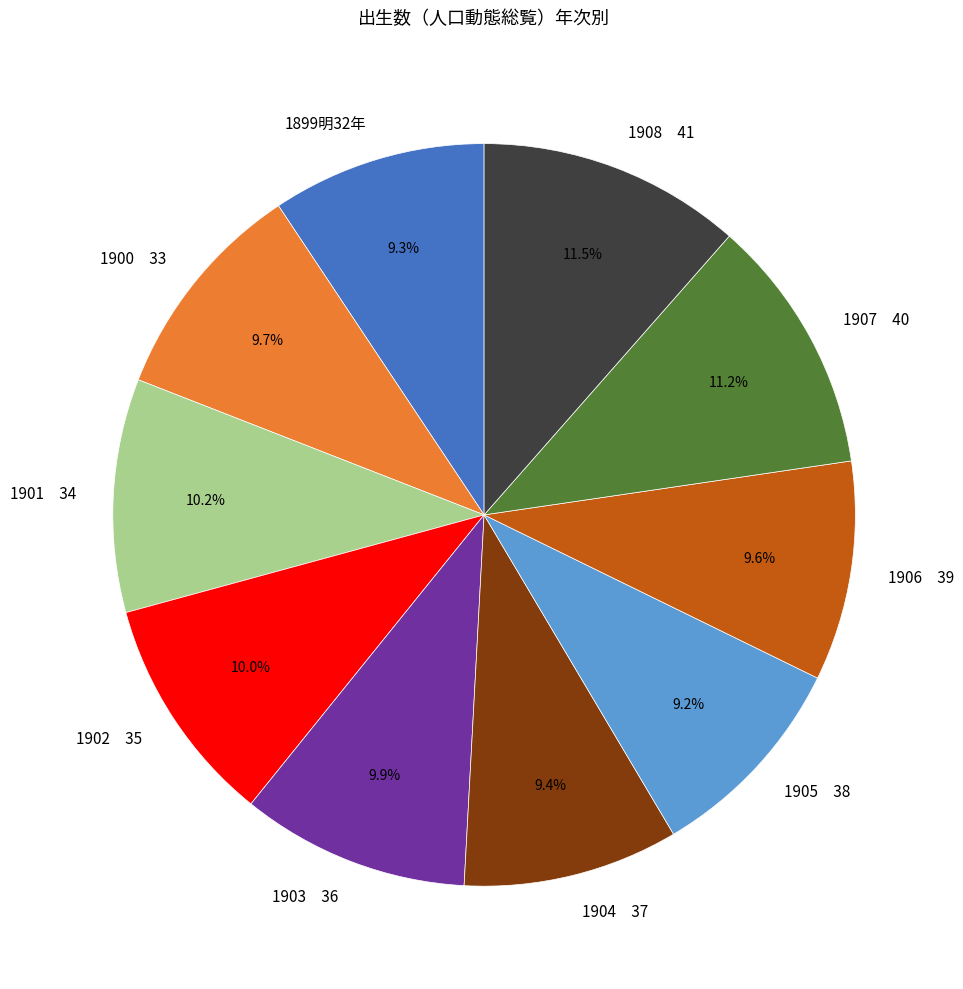

Is there any slice that represents more than half of the pie?

No